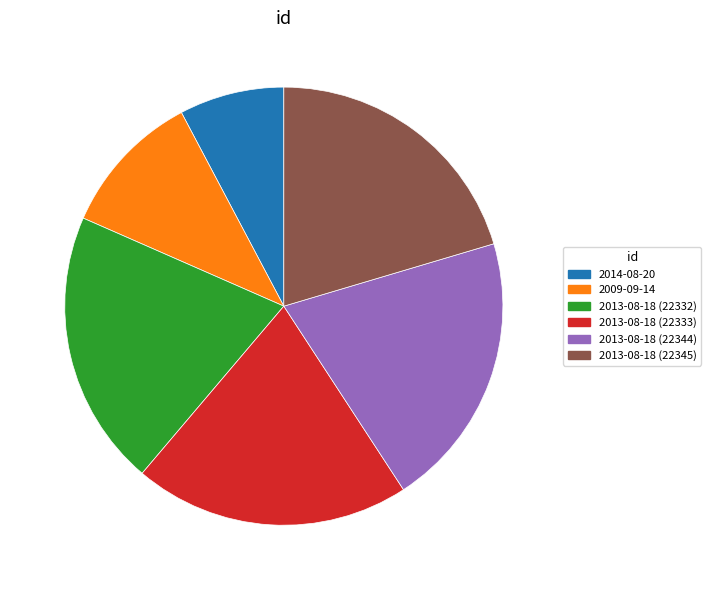

Which category has the smallest portion of the pie?

2014-08-20